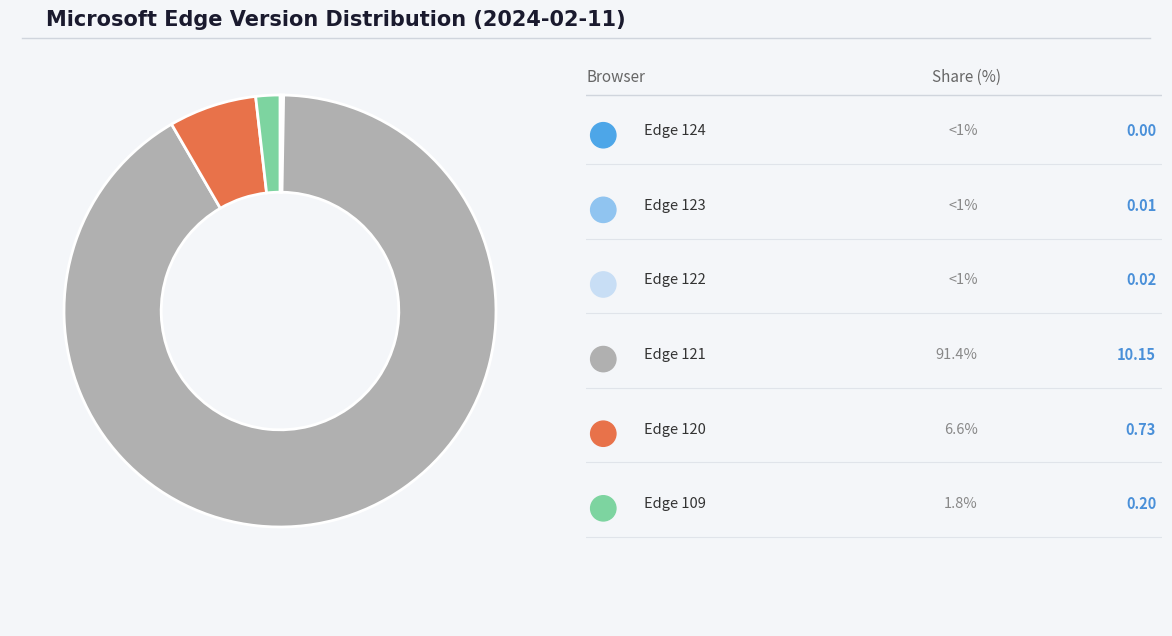

Does any single category account for the majority?

Yes